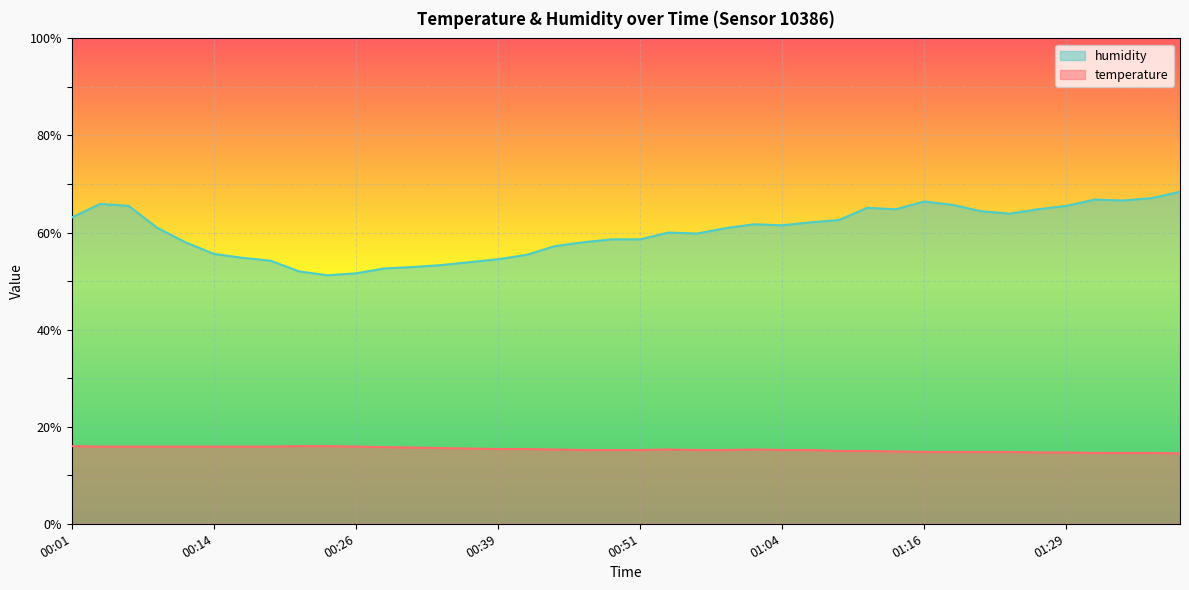

Read the temperature value at 01:29.

14.7